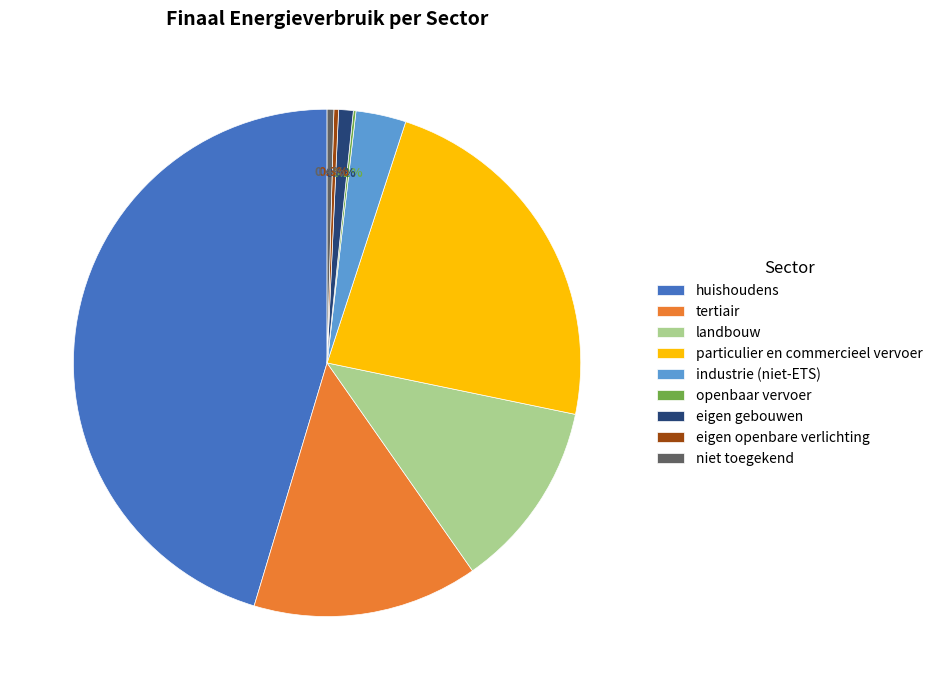

What portion of the pie excludes landbouw?

88.0%